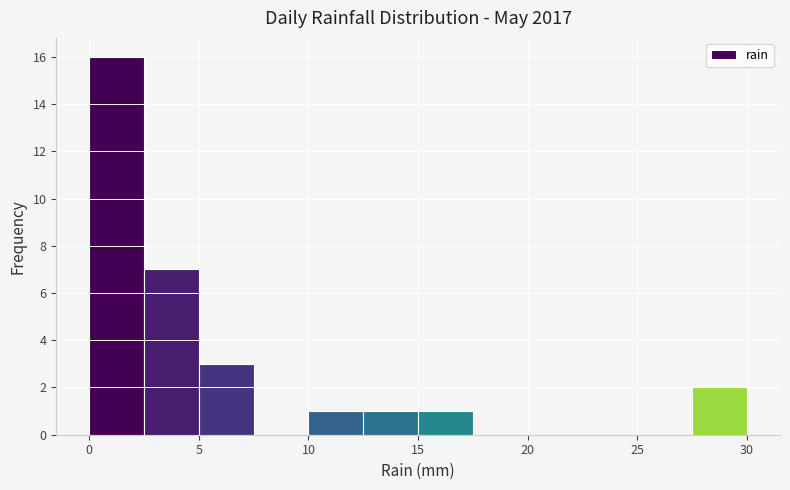

What is the height of the bar covering 15.0 to 17.5 on the x-axis? The values are not printed on the chart, so give them approximately, as read against the axis.

1